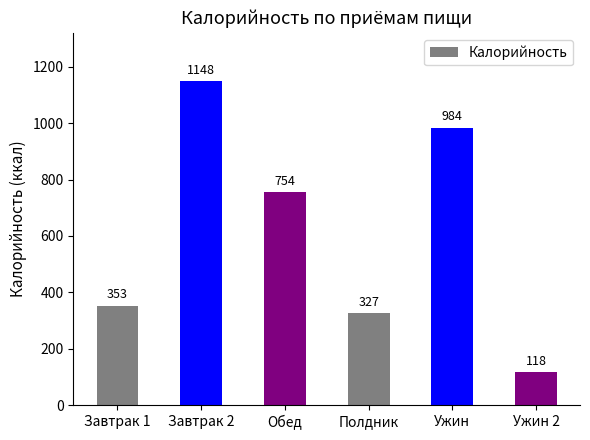

The chart shows a value of 195.9 at Ужин 2. True or false?

False